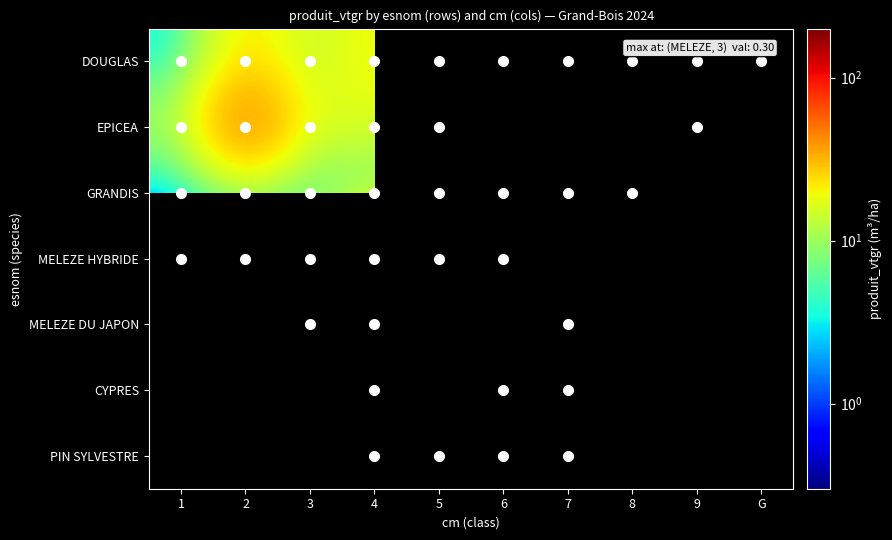

Count the number of categories in the chart.

10